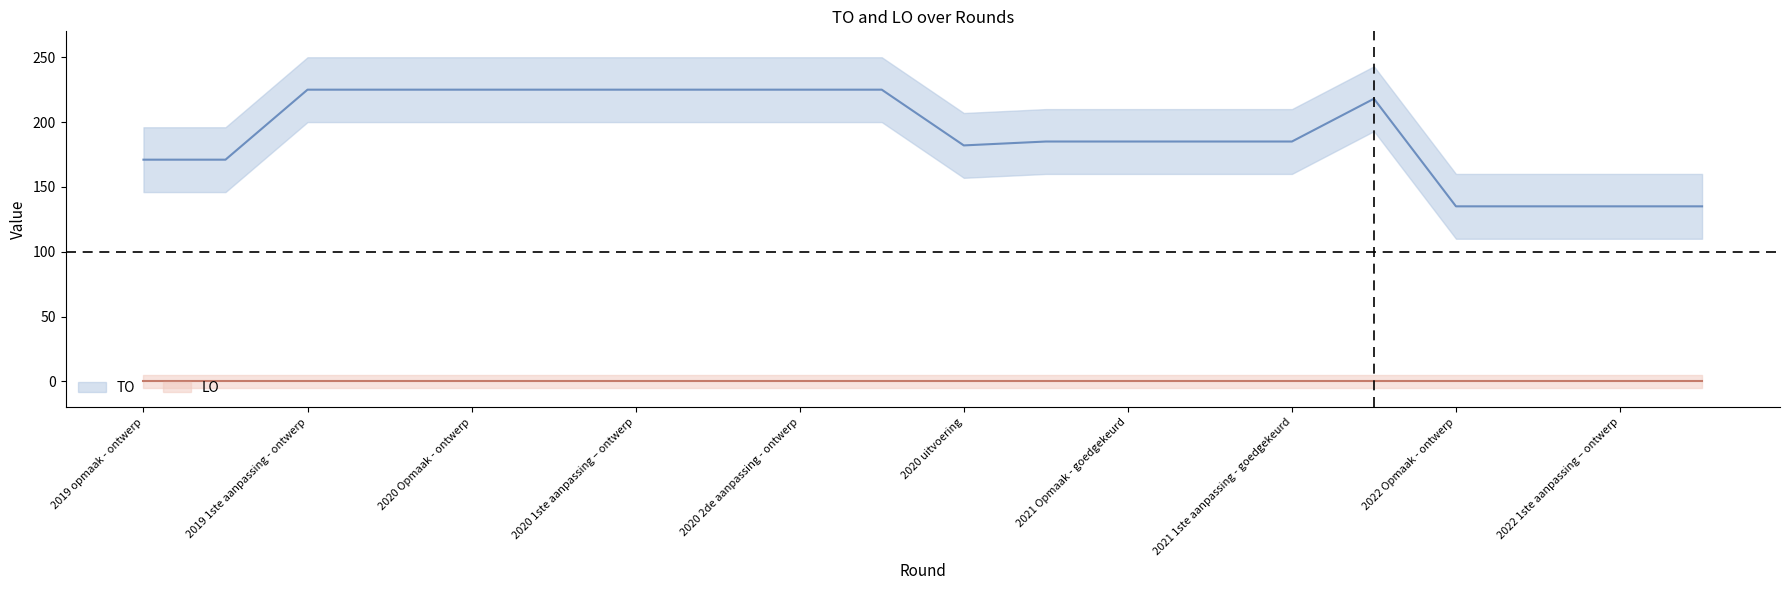

How many interior local valleys (lower than both neighbors) does the data have?

1